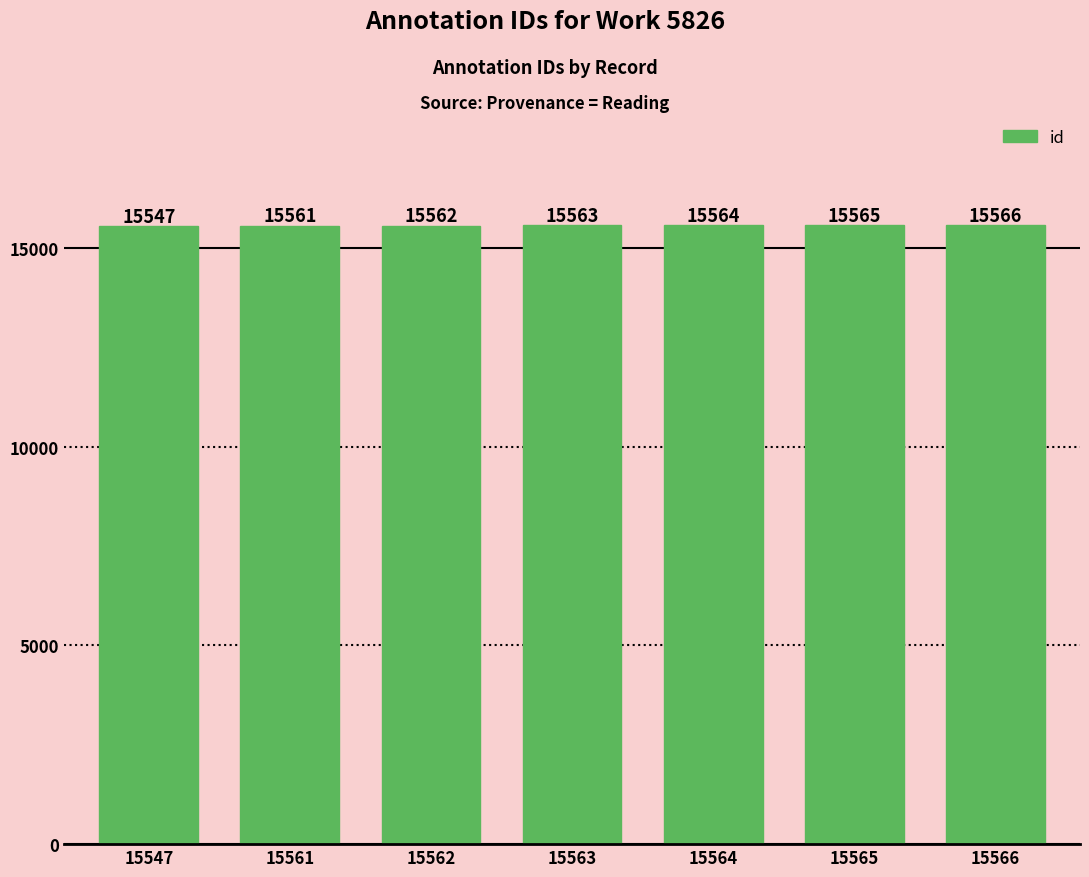

What is the value of the 5th bar from the left?

15564